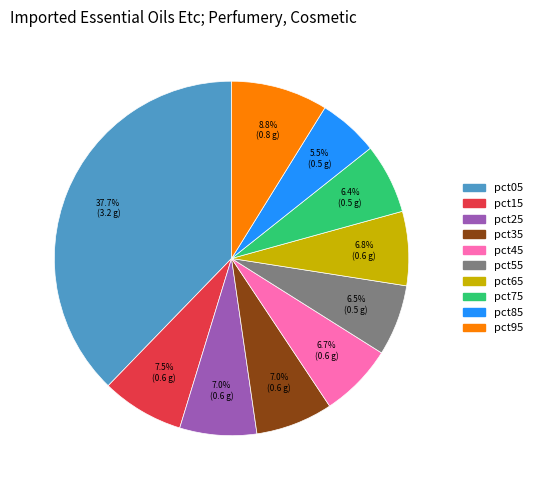

Is there a majority slice in this chart?

No